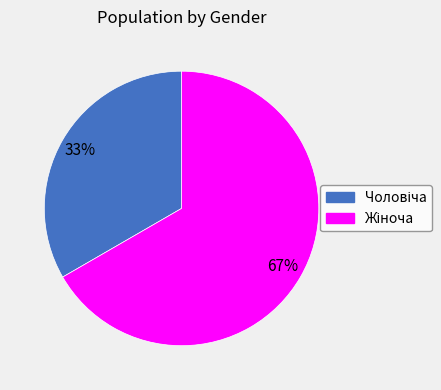

Does any single category account for the majority?

Yes